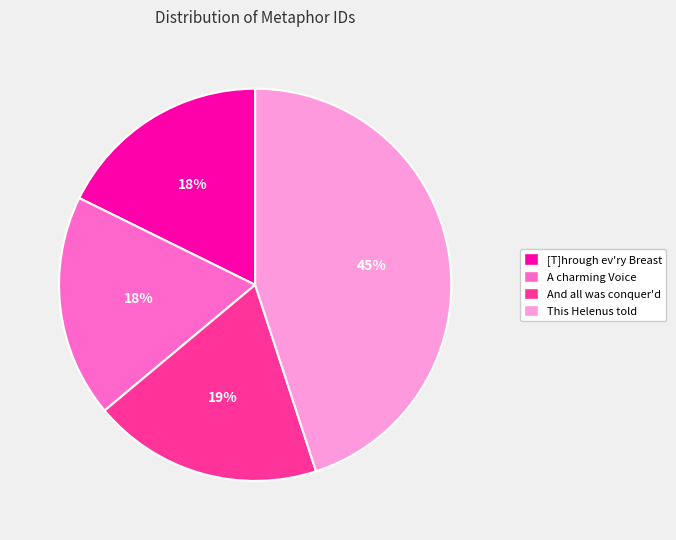

Is there a majority slice in this chart?

No